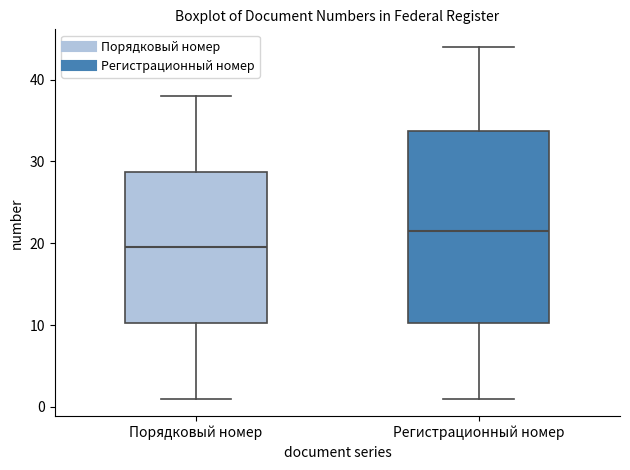

Where does the median line of the box for Порядковый номер sit on the y-axis? The values are not printed on the chart, so give them approximately, as read against the axis.

20